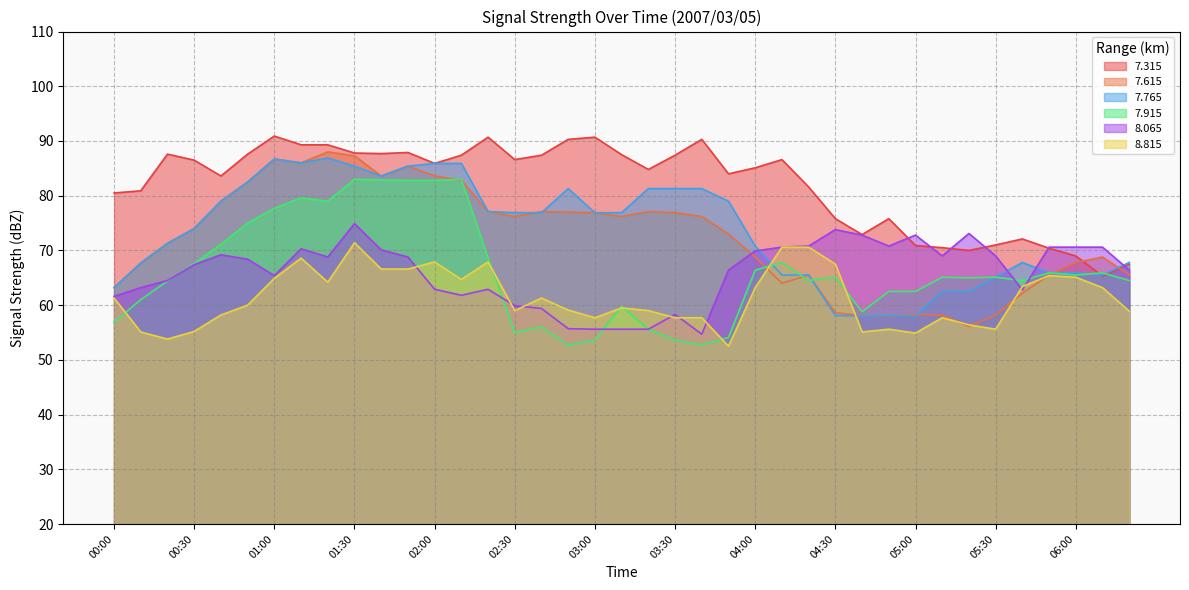

At which label does   7.915 first exceed 65?

00:30